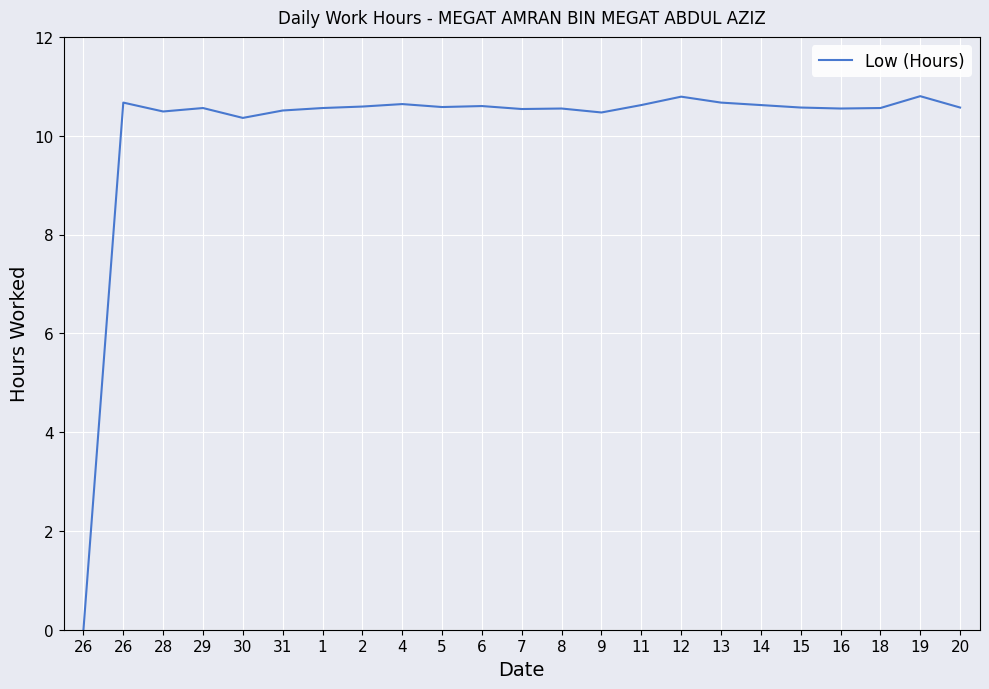

How many interior local peaks (higher than both neighbors) does the data have?

7